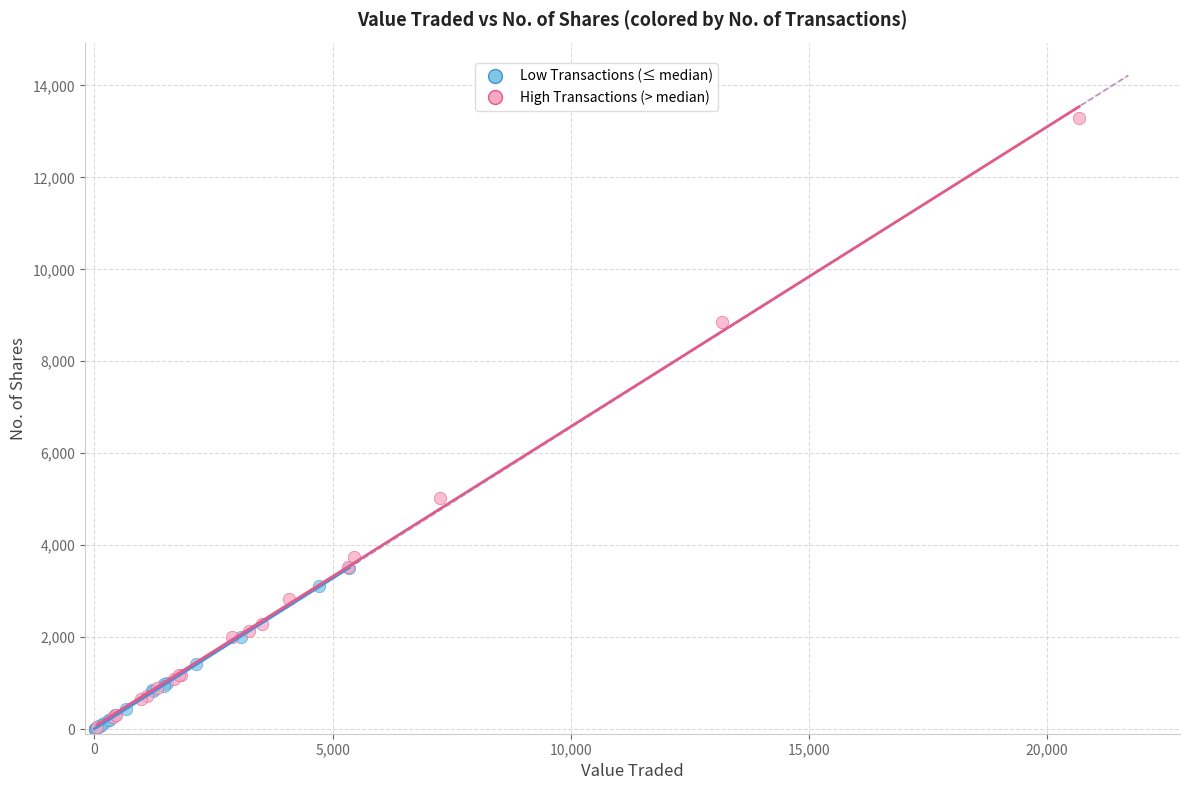

Which series has the widest spread of Y values?

High Transactions (> median)